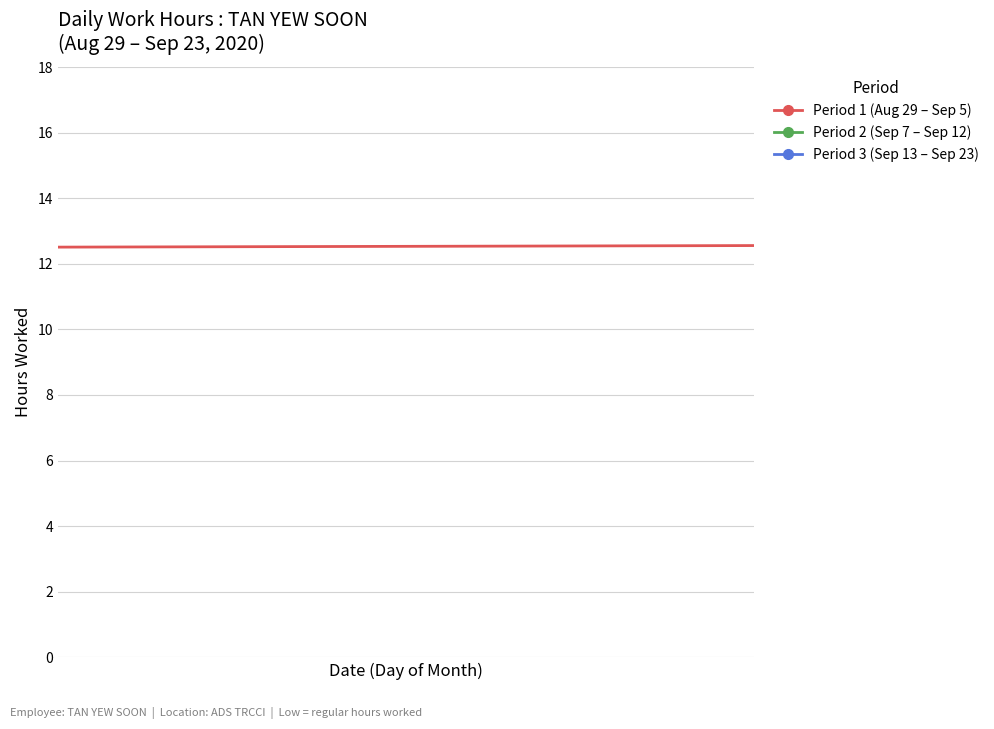

Is it true that Week 1 (Aug 29 - Sep 4) equals 3.3 at Thu?

False